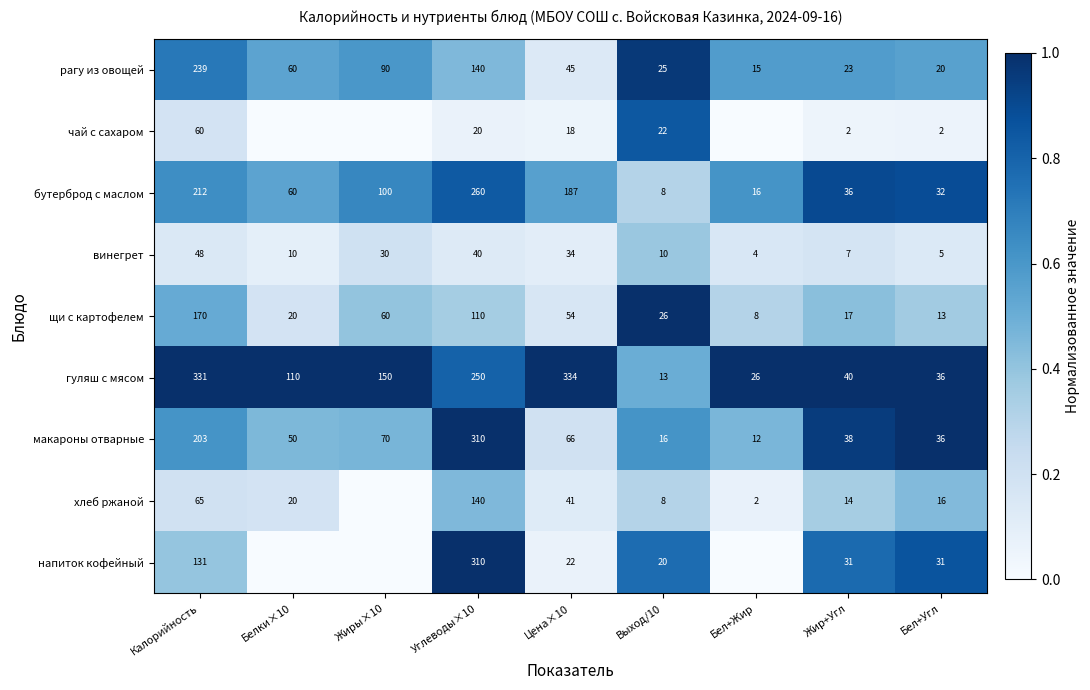

What is the total value across all series at Бел+Угл?

191